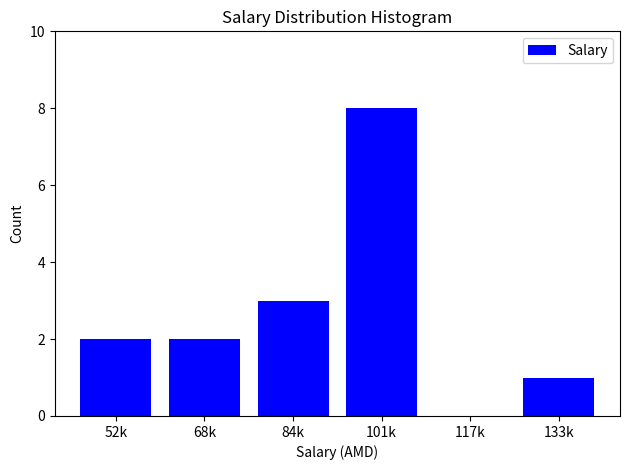

Reading left to right, extract all data points from this chart.

52k=2	68k=2	84k=3	101k=8	117k=0	133k=1